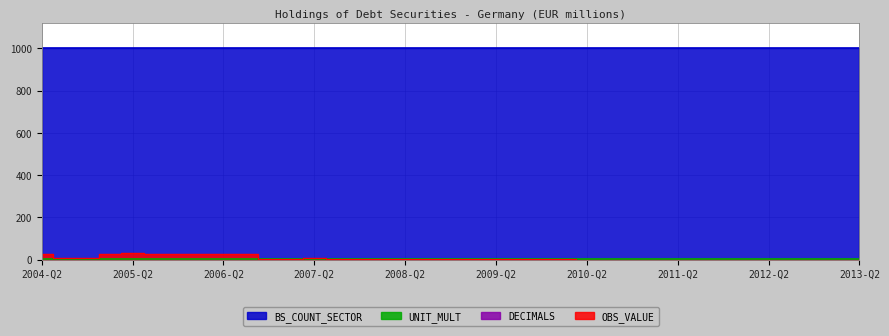

How many data points does each series have?

37